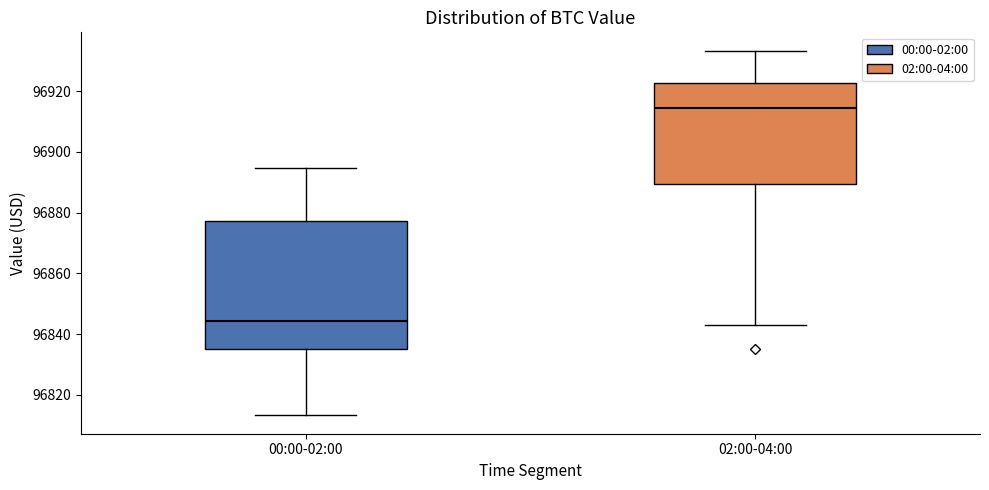

Which box has the lowest median line?

00:00-02:00